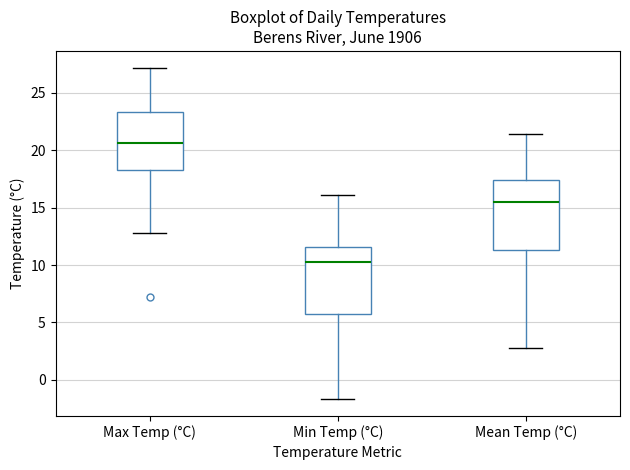

Which box has the highest median line?

Max Temp (°C)